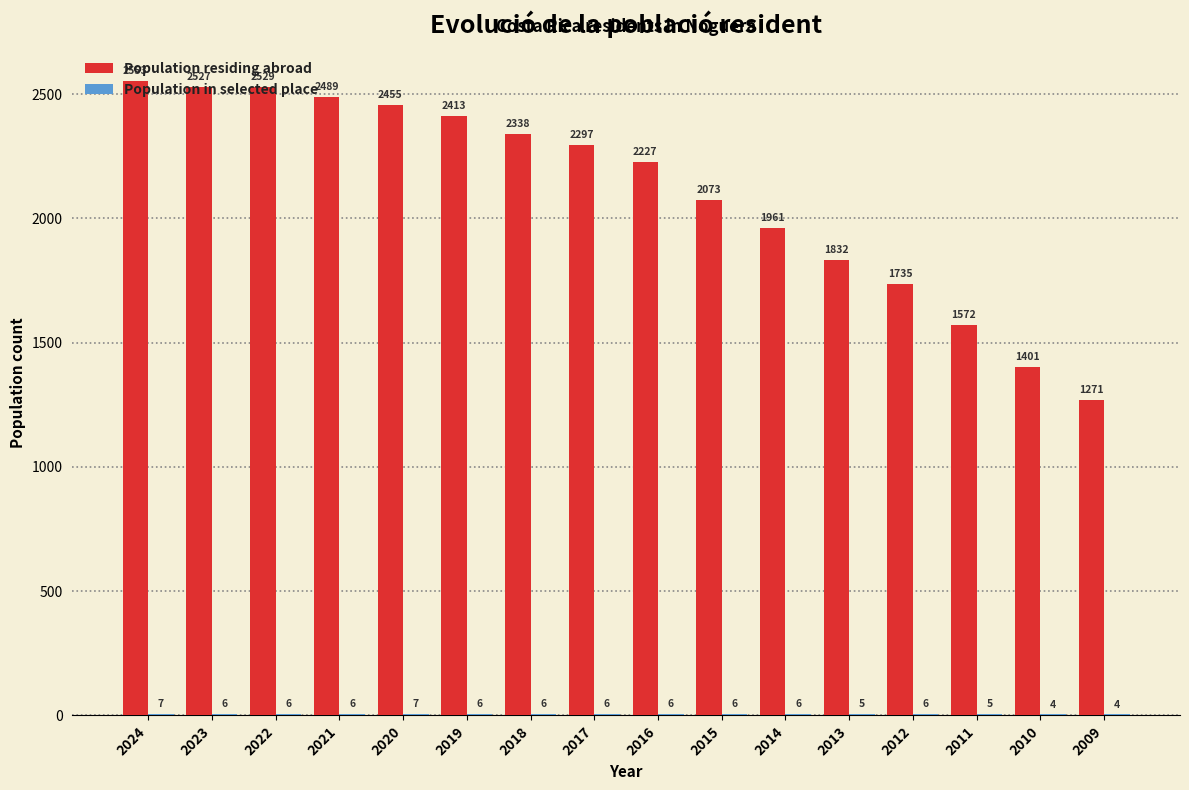

At which label does Population residing abroad reach its peak?

2024